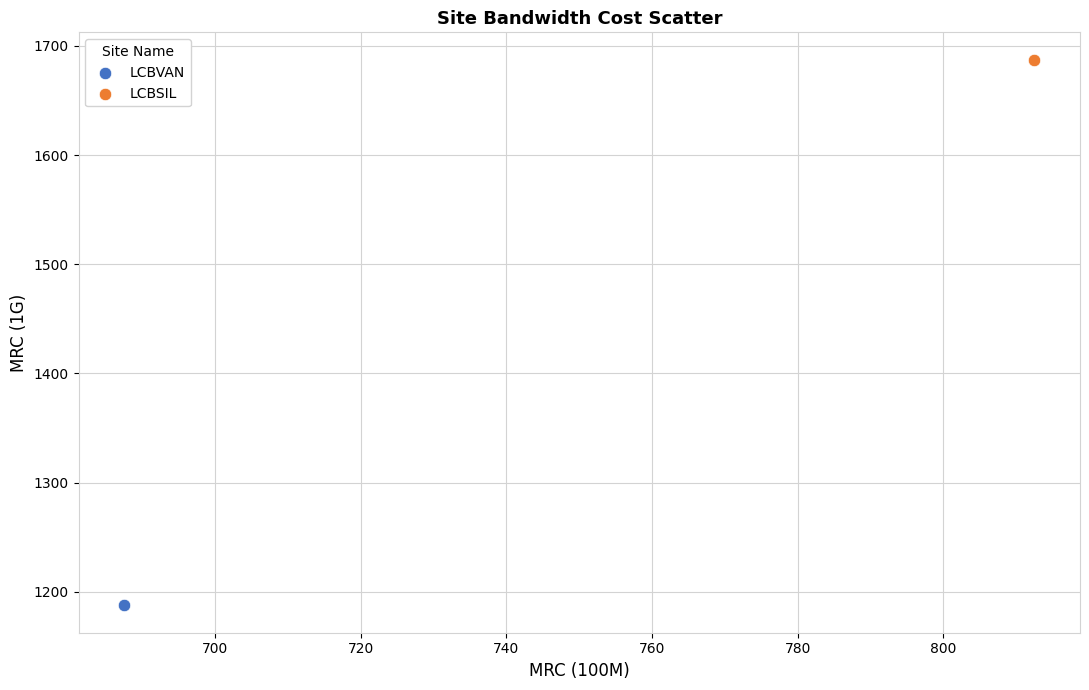

What are all the series names shown in the legend?

LCBVAN, LCBSIL